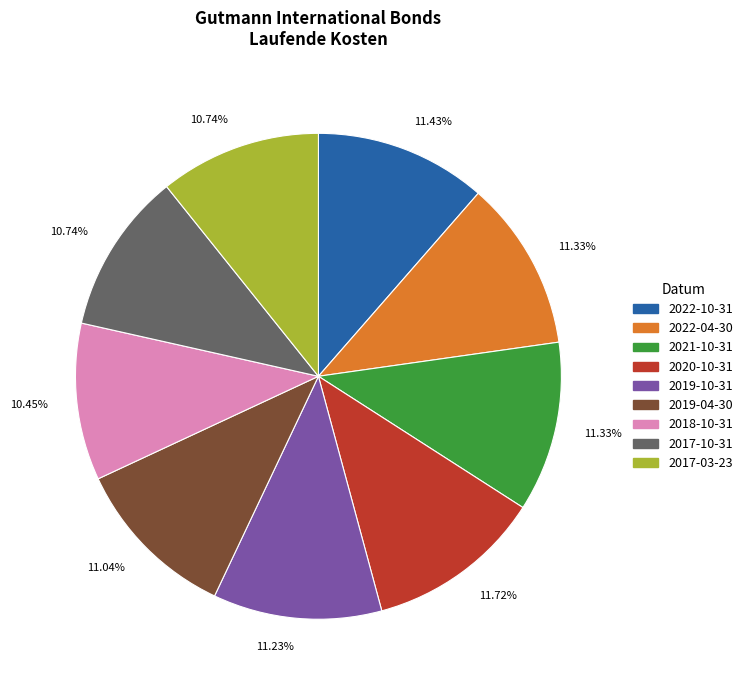

Is there any slice that represents more than half of the pie?

No